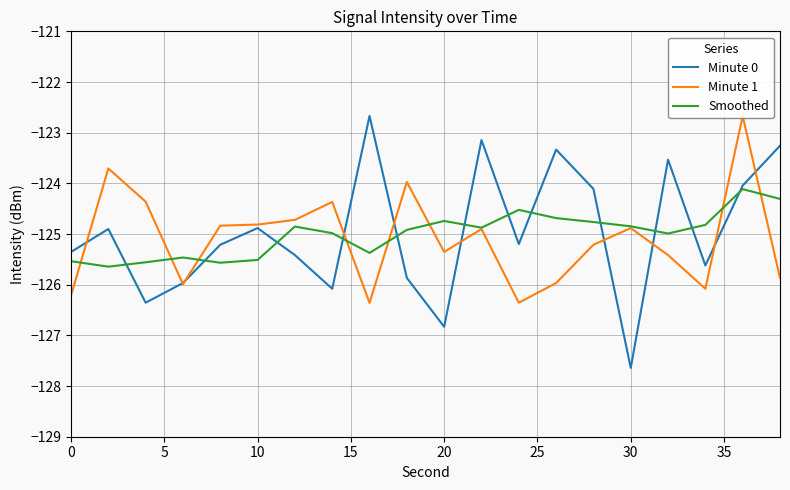

What is the maximum value for Smoothed?

-124.1